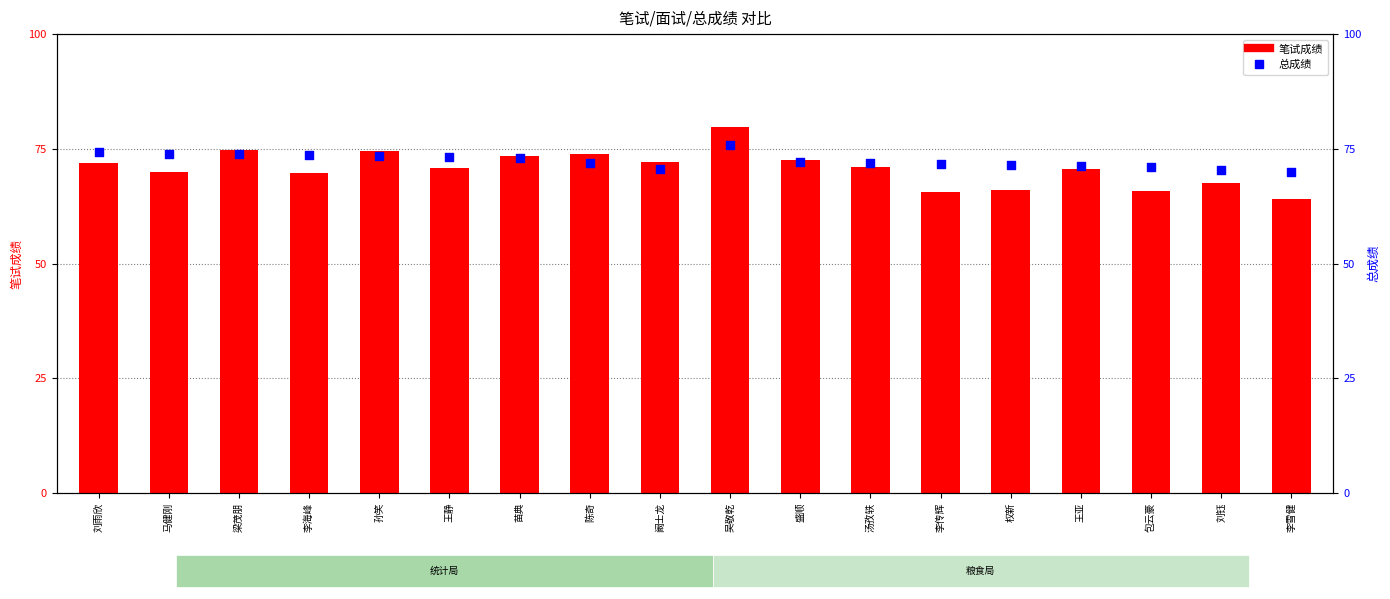

Which series contains the lowest Y value?

笔试成绩